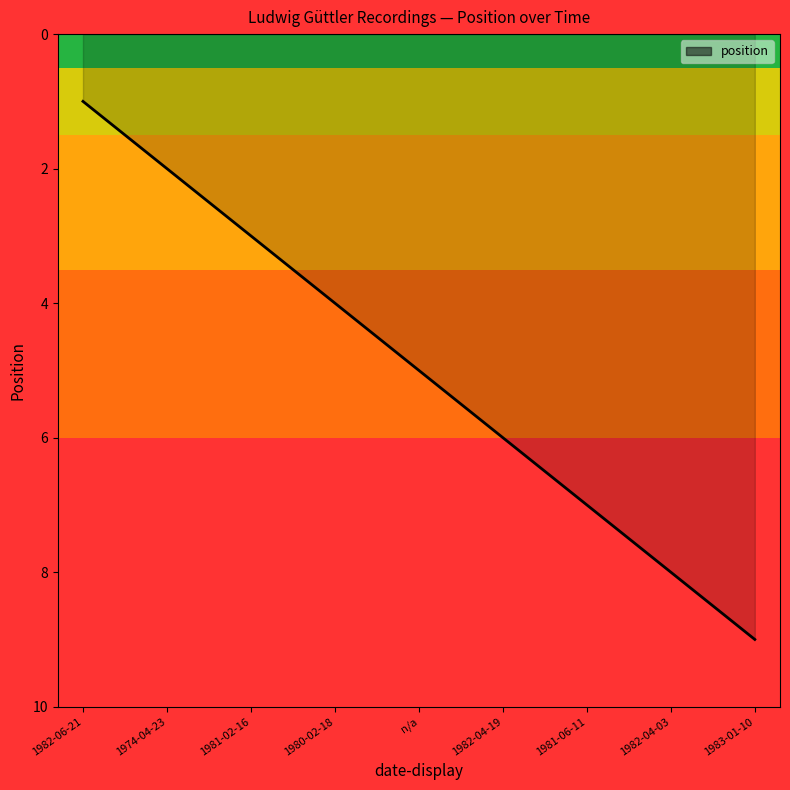

Rank the categories by value from highest to lowest.

1983-01-10, 1982-04-03, 1981-06-11, 1982-04-19, n/a, 1980-02-18, 1981-02-16, 1974-04-23, 1982-06-21